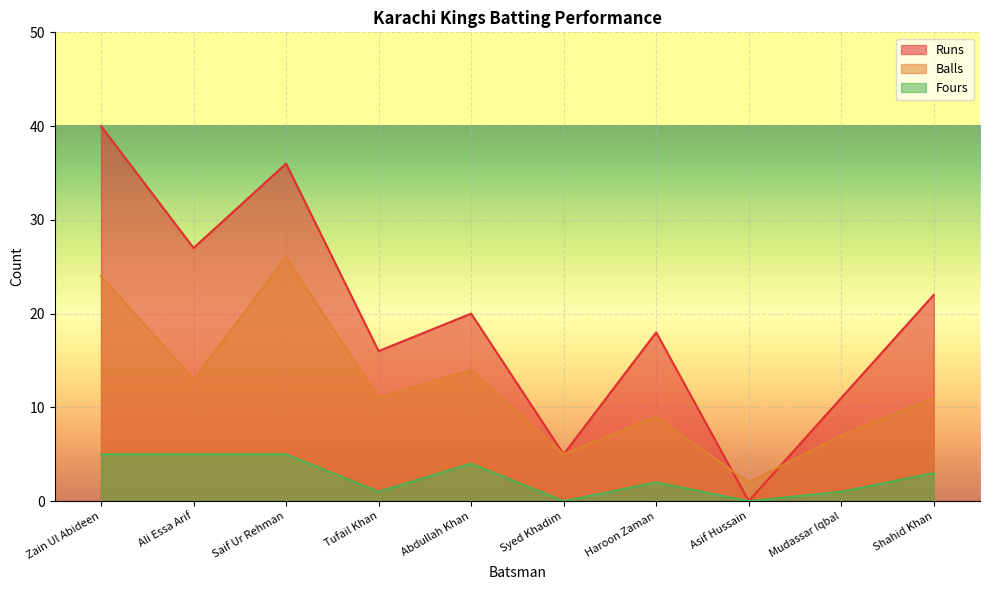

Rank the series by their maximum value, from highest to lowest.

Runs, Balls, Fours